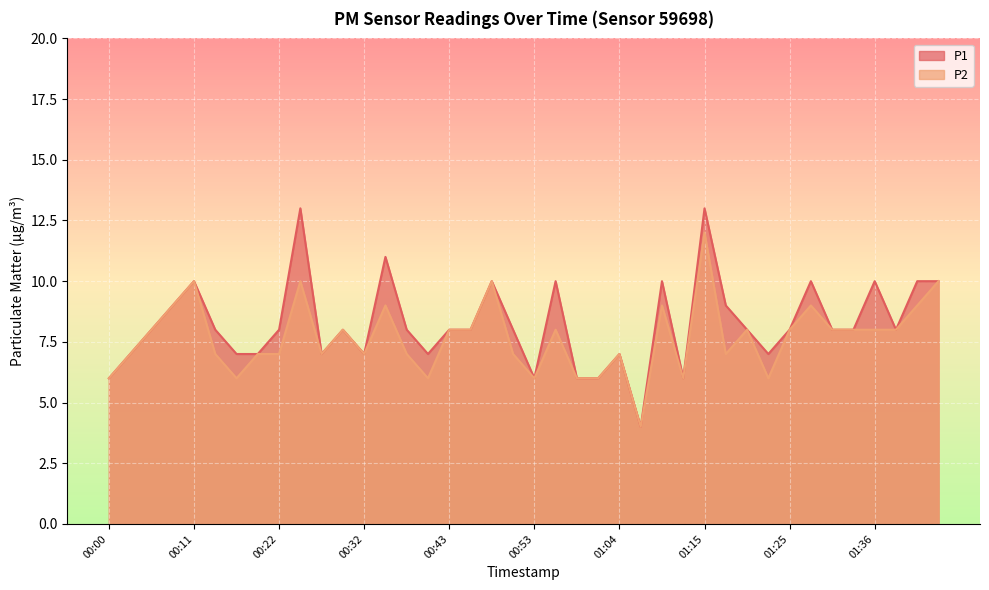

How many P1 values are between 7 and 10?

31